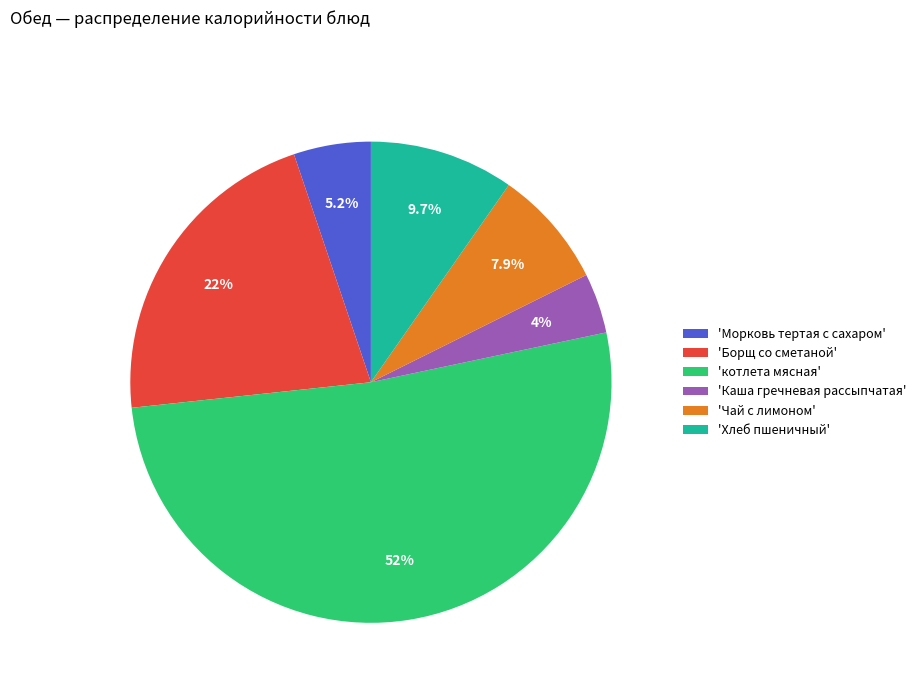

What is the largest slice in the pie chart?

'котлета мясная'